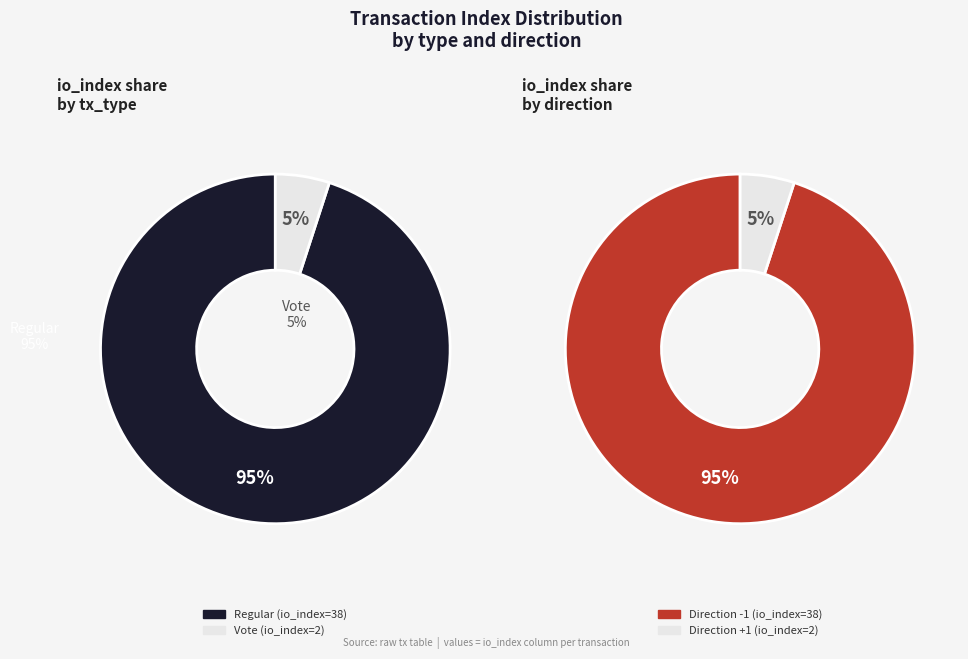

Which has a higher value, Vote or Regular?

Regular